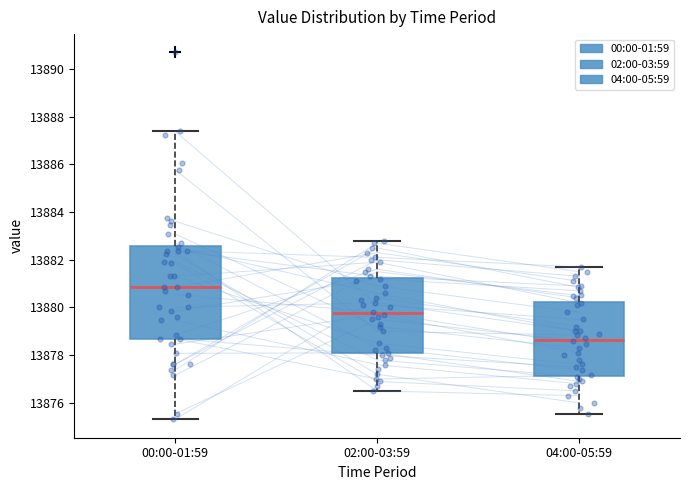

Reading left to right, read every box against the y-axis: the position of its median line, the range the box covers, and the ends of its whiskers. The values are not printed on the chart, so give them approximately, as read against the axis.

00:00-01:59: median 13880.8, box 13878.6 to 13882.6, whiskers 13875.4 to 13887.4
02:00-03:59: median 13879.8, box 13878.0 to 13881.2, whiskers 13876.6 to 13882.8
04:00-05:59: median 13878.6, box 13877.2 to 13880.2, whiskers 13875.6 to 13881.8